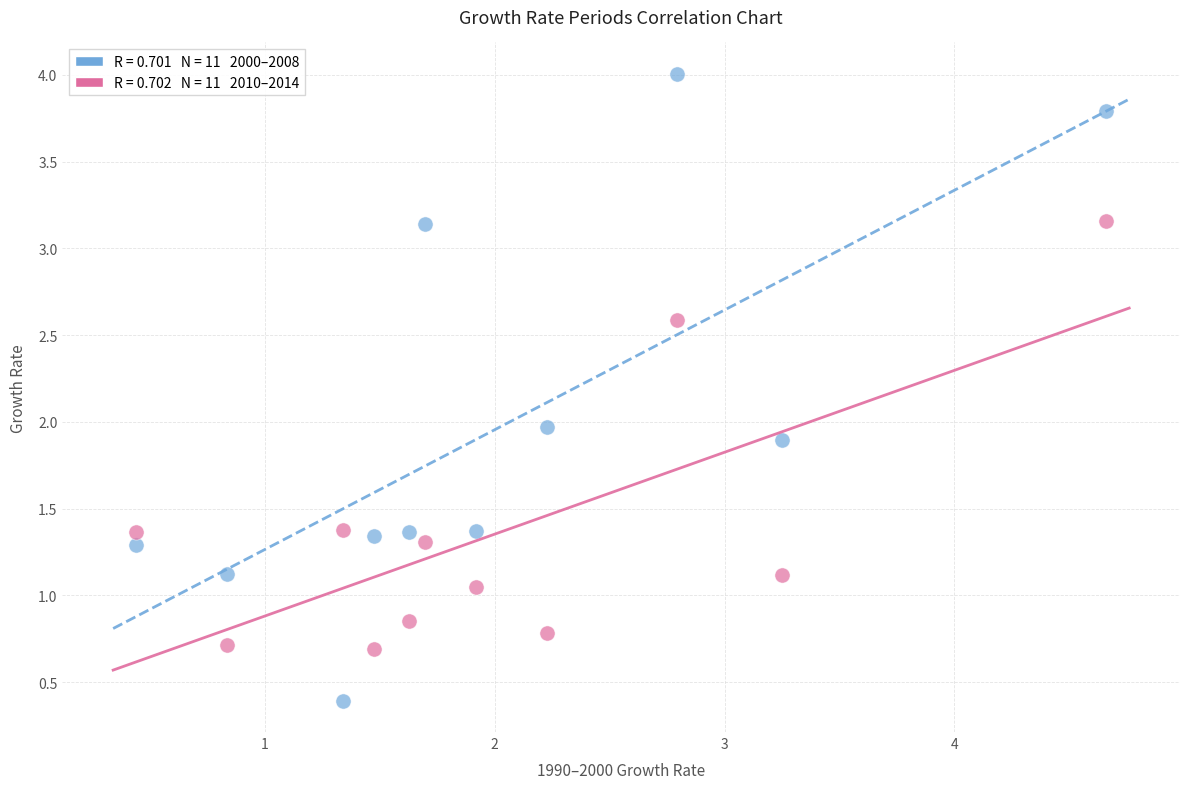

Across all data points, what is the range of Y values (max minus min)?

3.6